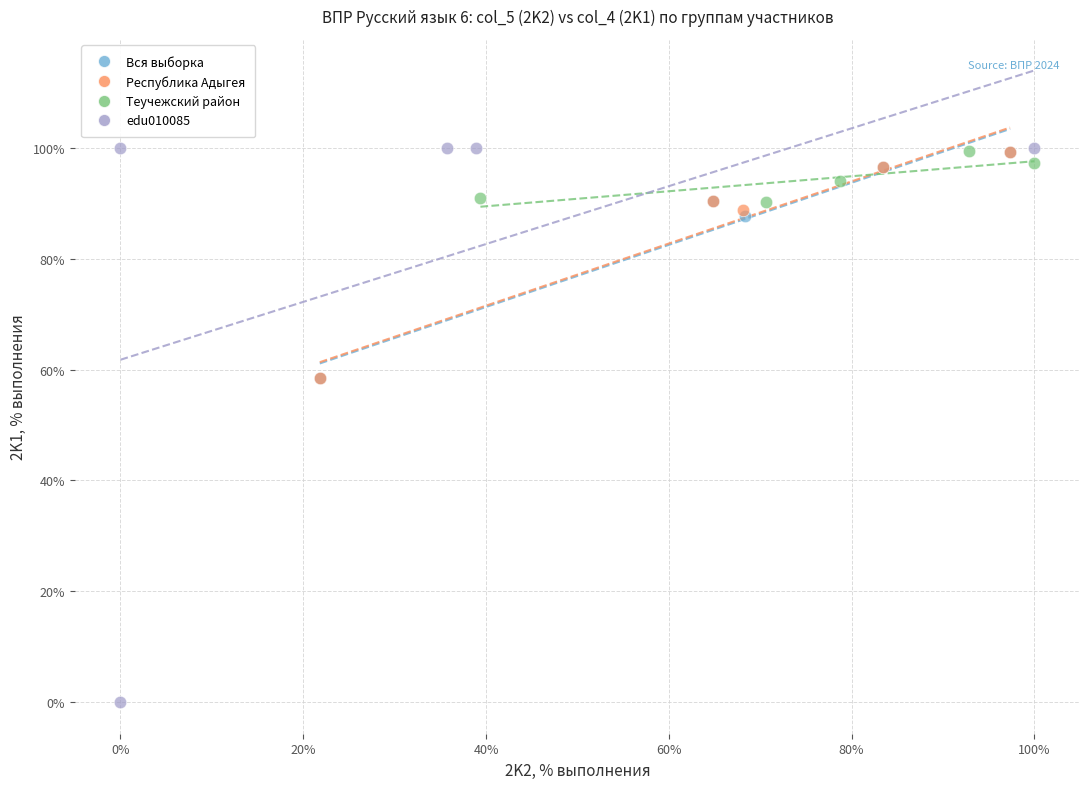

Which series has the largest Y range (max minus min)?

edu010085